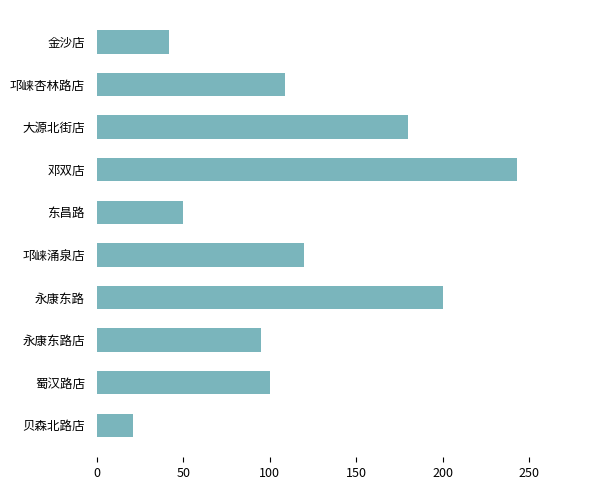

Read the value at 永康东路.

200